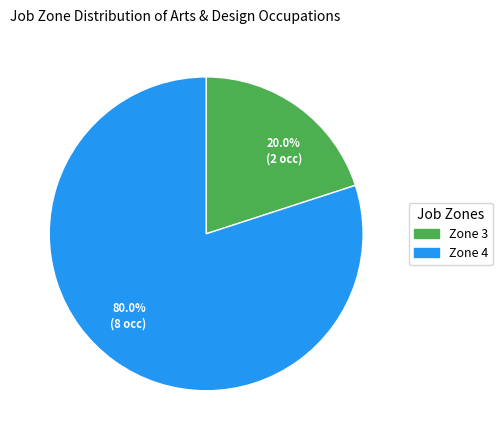

What percentage is NOT represented by Zone 3?

80.0%